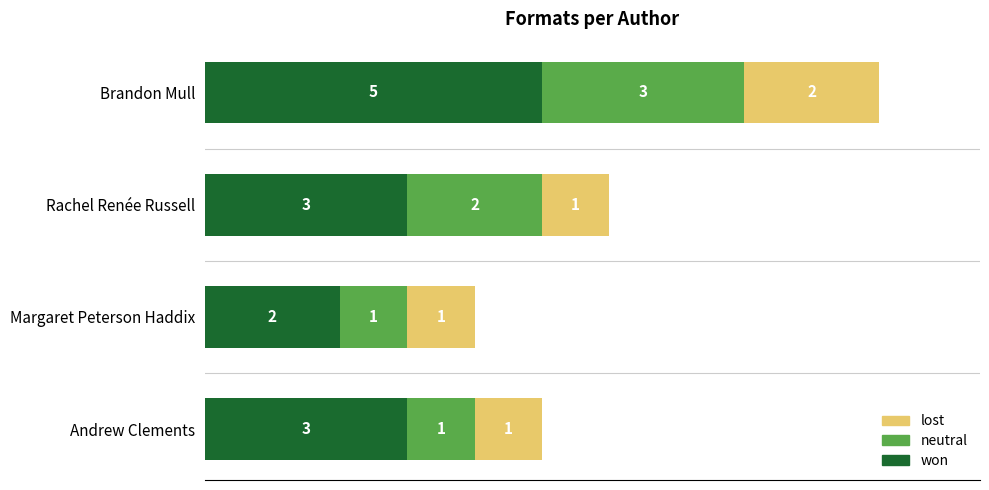

The won series shows 3 at Andrew Clements. True or false?

True